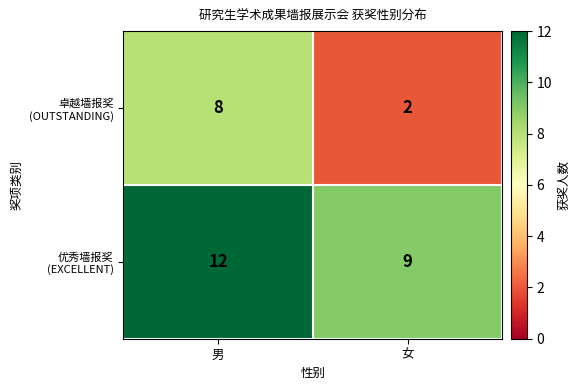

Which category has the highest value across all series?

男